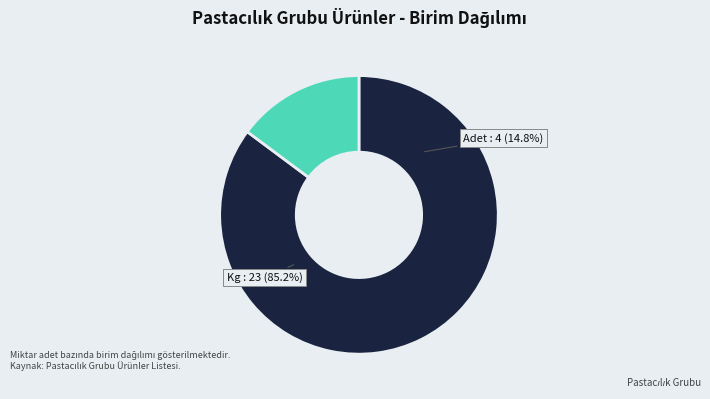

What is the ratio of the value at Kg to the value at Adet?

5.8